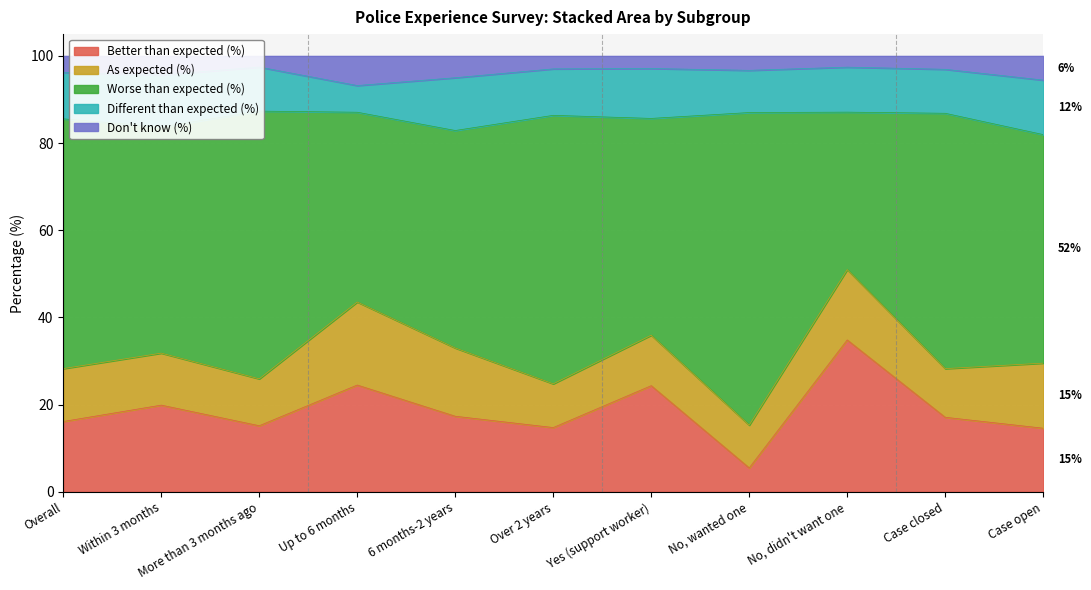

True or false: Better than expected (%) and Don't know (%) intersect in this chart.

False